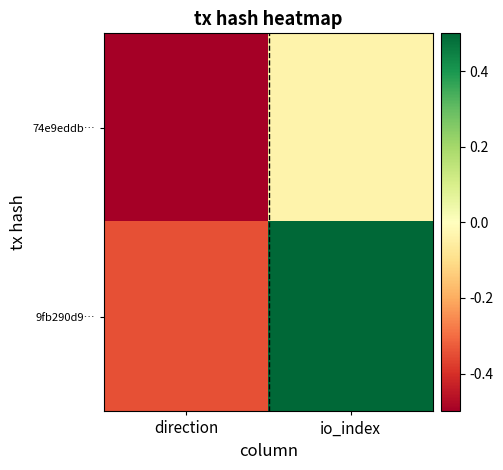

Which series has the largest total across all categories?

9fb290d9…